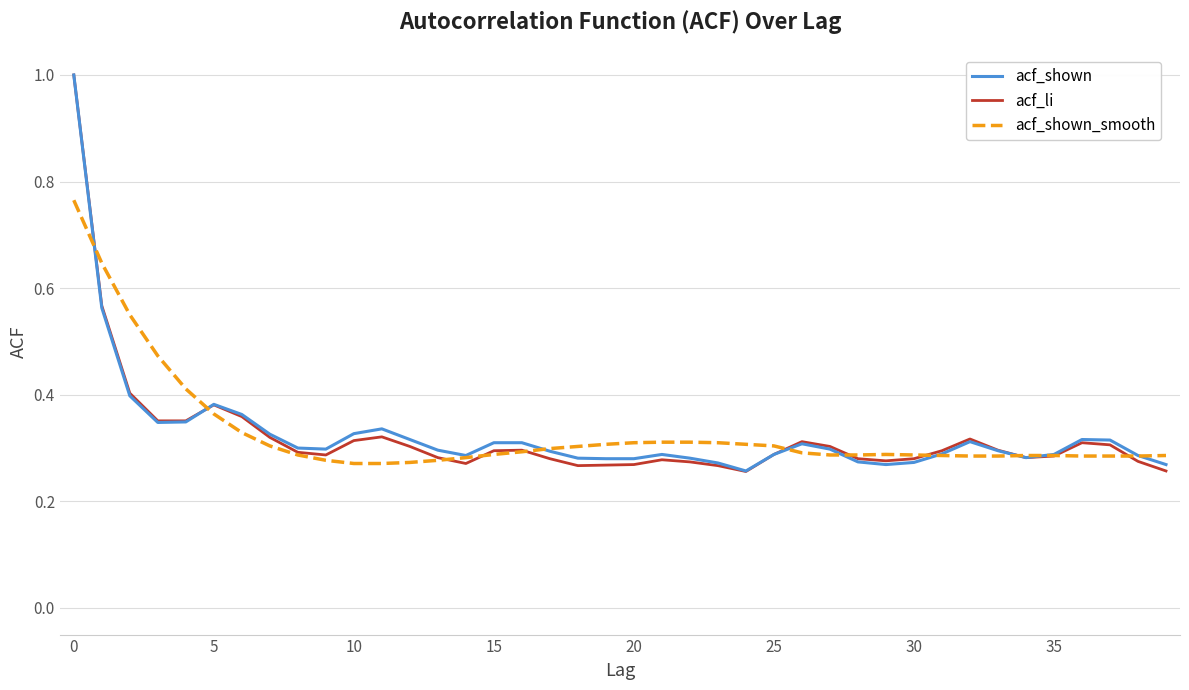

Which series has the widest spread of values?

acf_li